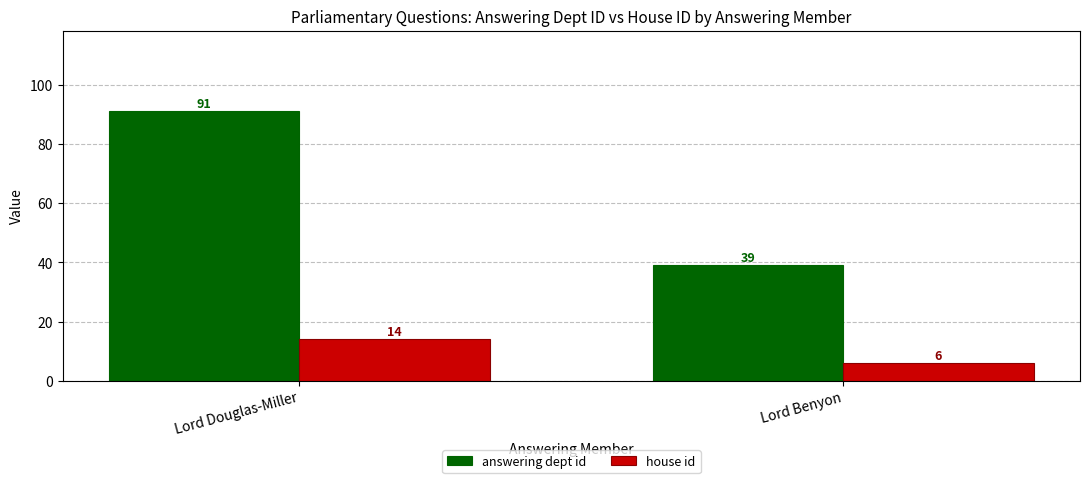

What is the highest value of the house id series?

14